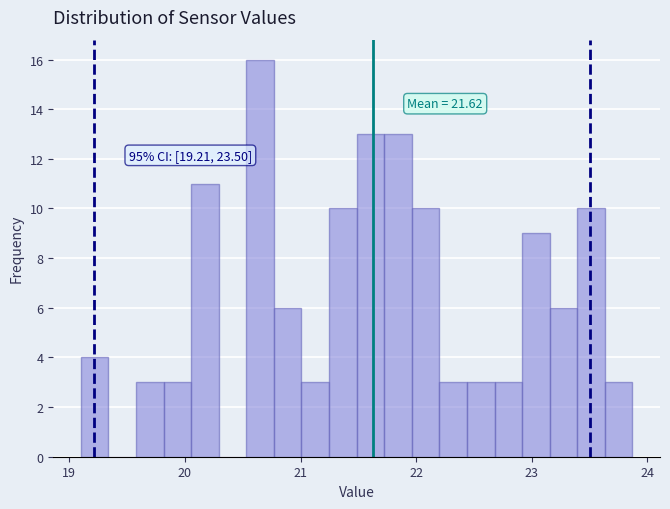

Around what value on the x-axis is the tallest bar? Give the approximate position of its centre, as read against the axis.

20.7